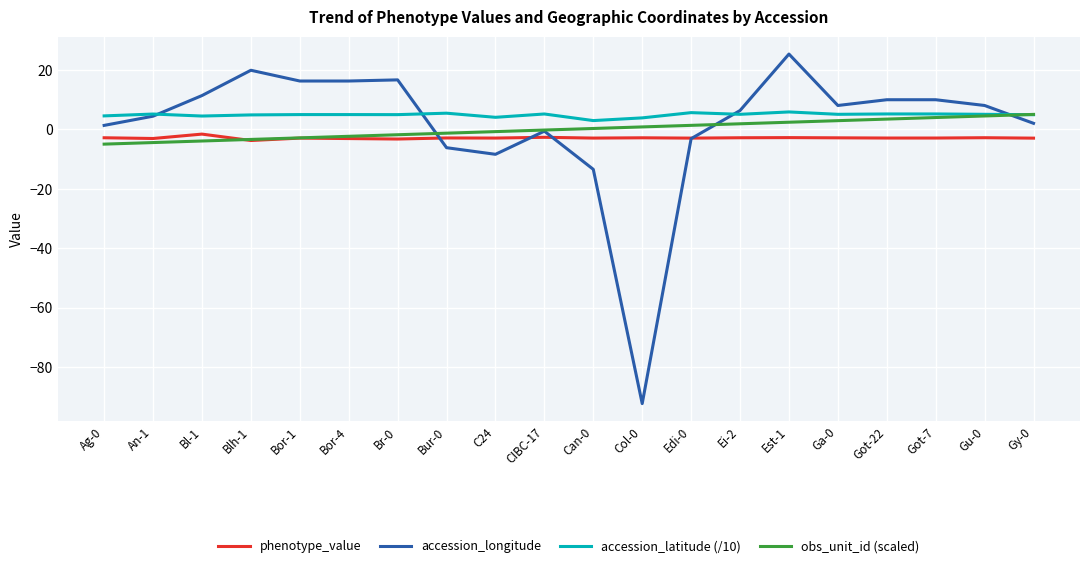

What is the smallest value displayed?

-92.3